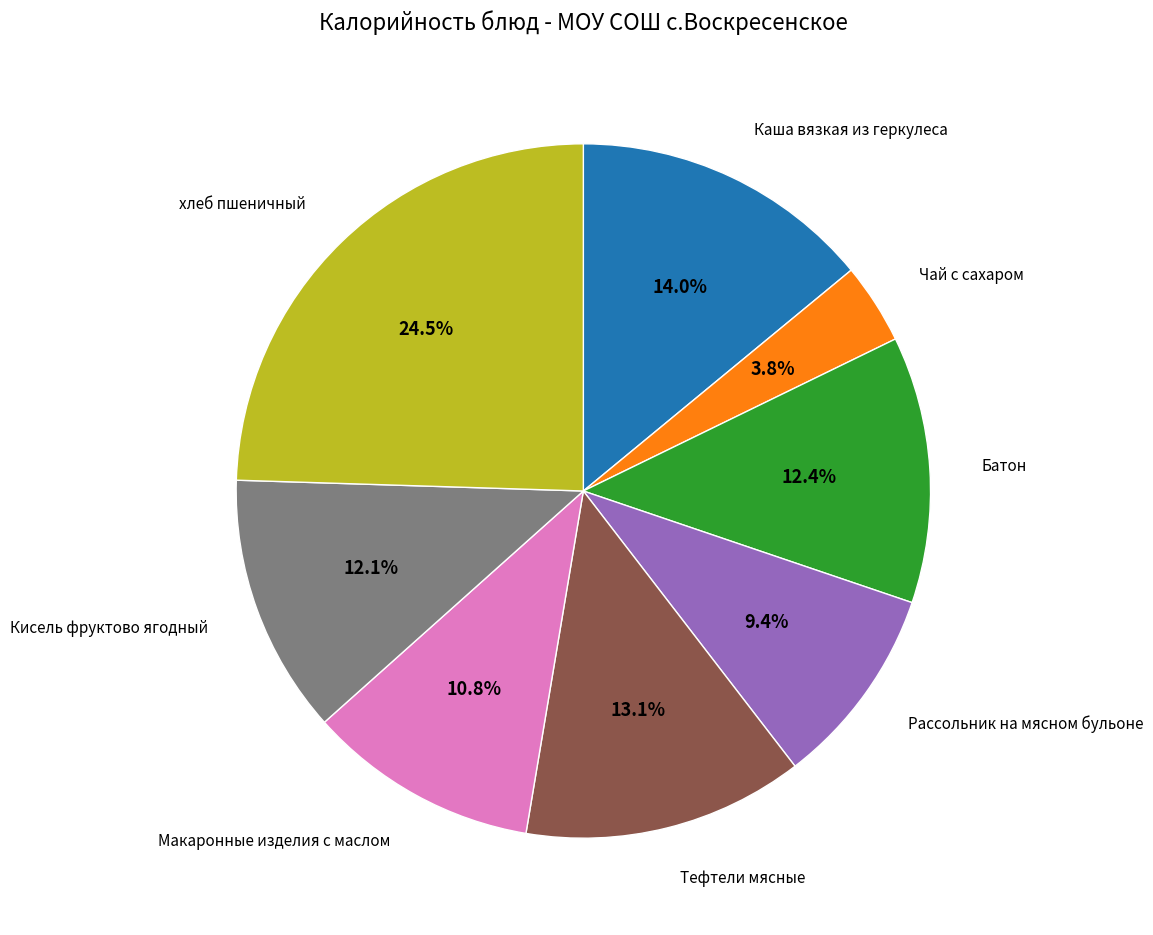

Does any single category account for the majority?

No